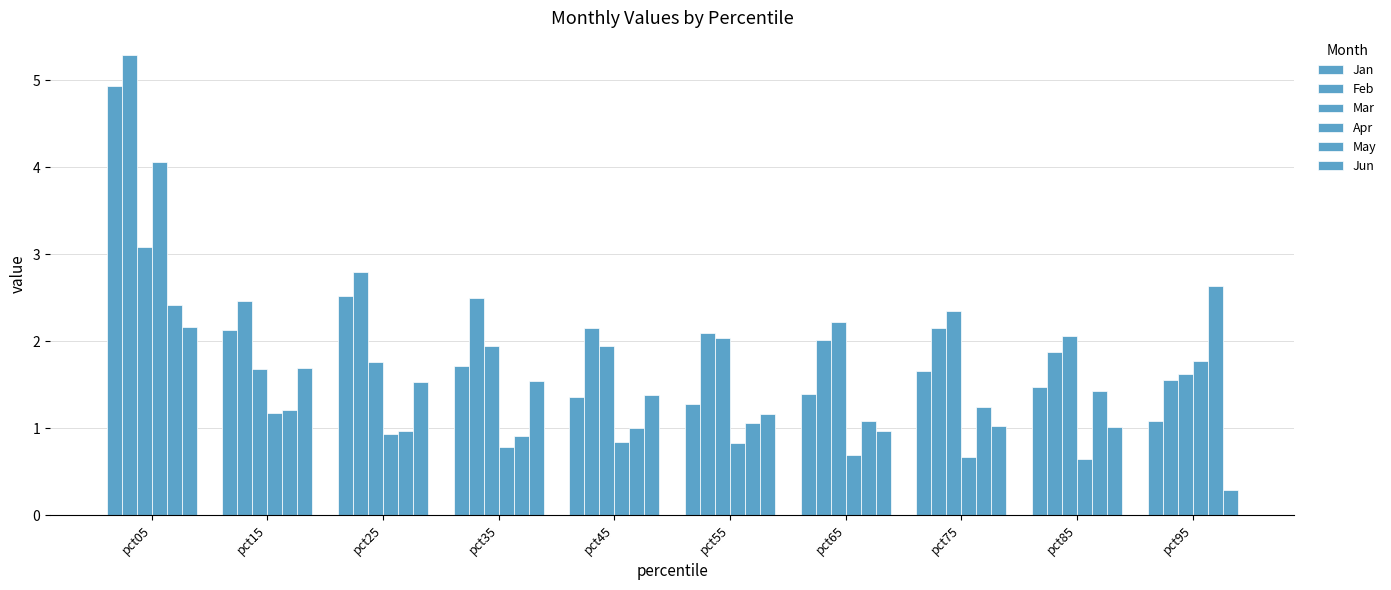

How many groups of bars are there?

10